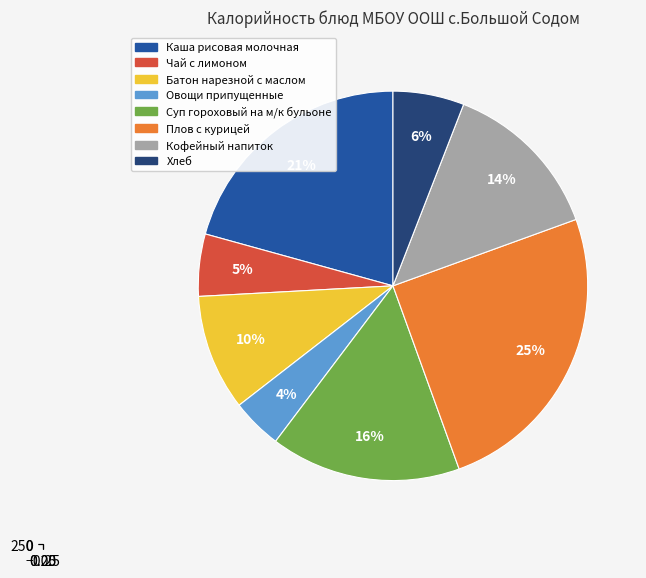

Which category has the biggest portion of the pie?

Плов с курицей